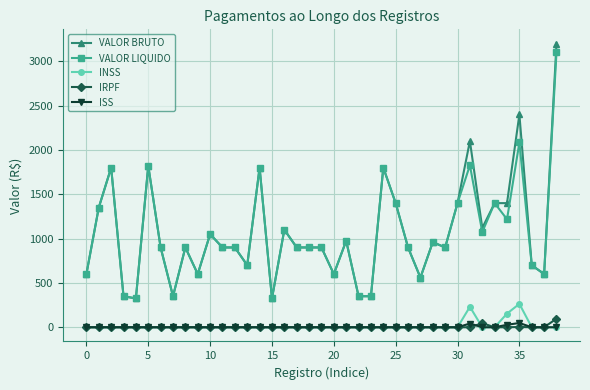

Which series has the widest spread of values?

VALOR BRUTO